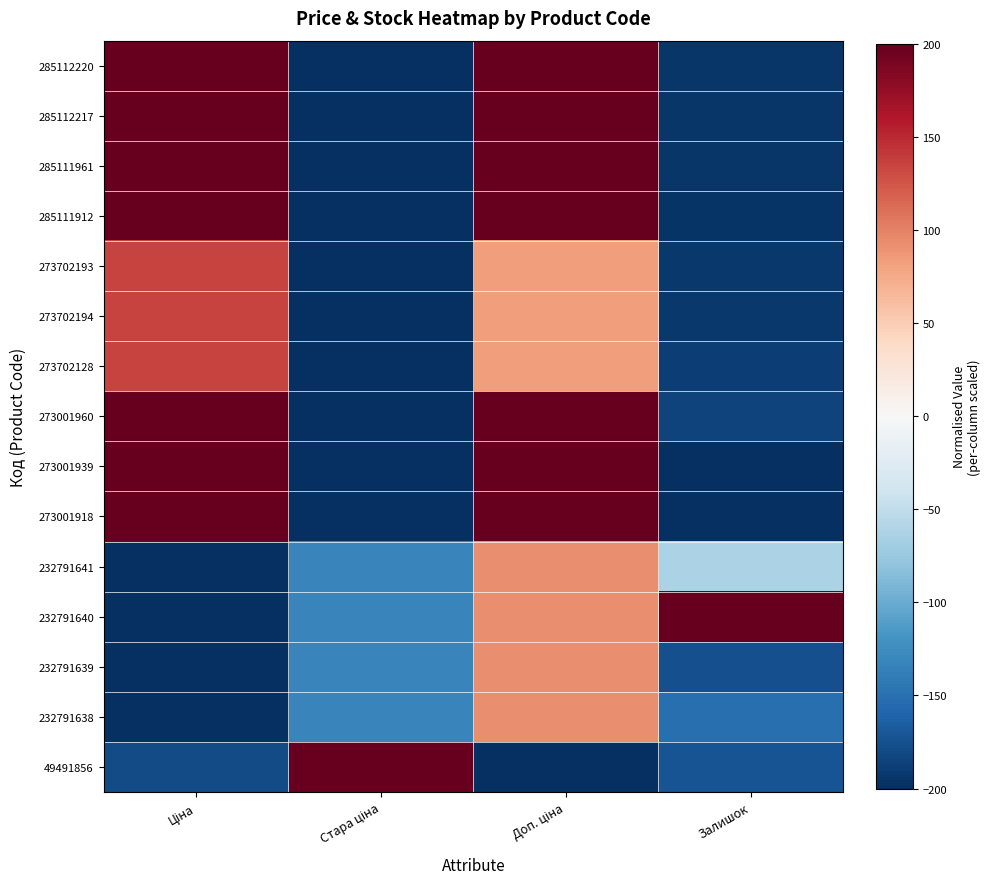

Reading right to left, extract all data points from this chart.

285112220: Залишок=-194.0	Доп. ціна=200.0	Стара ціна=-200.0	Ціна=200.0
285112217: Залишок=-194.0	Доп. ціна=200.0	Стара ціна=-200.0	Ціна=200.0
285111961: Залишок=-194.0	Доп. ціна=200.0	Стара ціна=-200.0	Ціна=200.0
285111912: Залишок=-195.4	Доп. ціна=200.0	Стара ціна=-200.0	Ціна=200.0
273702193: Залишок=-192.9	Доп. ціна=83.4	Стара ціна=-200.0	Ціна=135.3
273702194: Залишок=-193.3	Доп. ціна=83.4	Стара ціна=-200.0	Ціна=135.3
273702128: Залишок=-188.0	Доп. ціна=83.4	Стара ціна=-200.0	Ціна=135.3
273001960: Залишок=-185.8	Доп. ціна=200.0	Стара ціна=-200.0	Ціна=200.0
273001939: Залишок=-198.6	Доп. ціна=200.0	Стара ціна=-200.0	Ціна=200.0
273001918: Залишок=-200.0	Доп. ціна=200.0	Стара ціна=-200.0	Ціна=200.0
232791641: Залишок=-62.9	Доп. ціна=93.7	Стара ціна=-131.9	Ціна=-200.0
232791640: Залишок=200.0	Доп. ціна=93.7	Стара ціна=-131.9	Ціна=-200.0
232791639: Залишок=-175.9	Доп. ціна=93.7	Стара ціна=-131.9	Ціна=-200.0
232791638: Залишок=-150.4	Доп. ціна=93.7	Стара ціна=-131.9	Ціна=-200.0
49491856: Залишок=-172.4	Доп. ціна=-200.0	Стара ціна=200.0	Ціна=-179.1